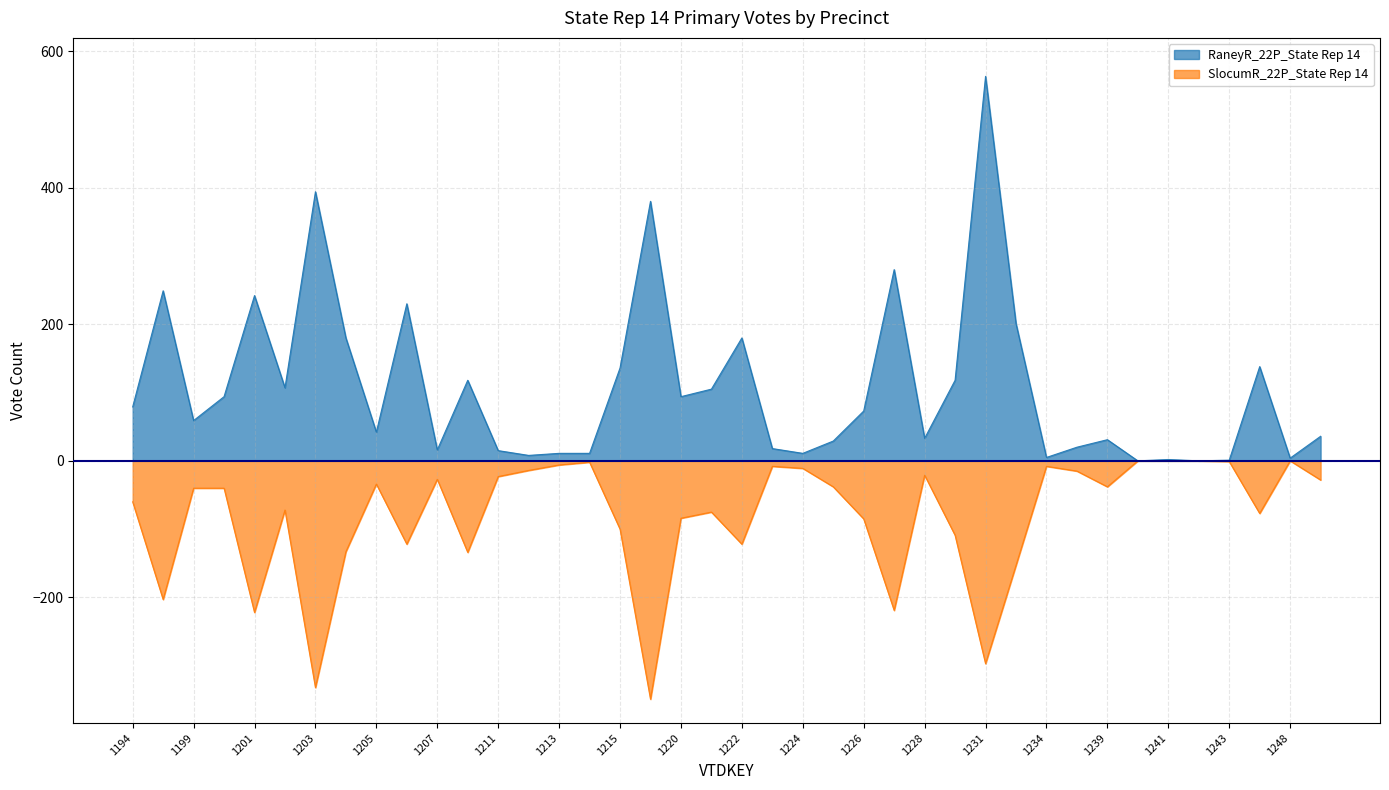

Rank the categories by RaneyR_22P_State Rep 14 value from highest to lowest.

1231, 1203, 1217, 1227, 1196, 1201, 1206, 1232, 1204, 1222, 1246, 1215, 1208, 1230, 1202, 1221, 1200, 1220, 1194, 1226, 1199, 1205, 1249, 1228, 1239, 1225, 1238, 1223, 1207, 1211, 1213, 1214, 1224, 1212, 1234, 1248, 1241, 1243, 1240, 1242